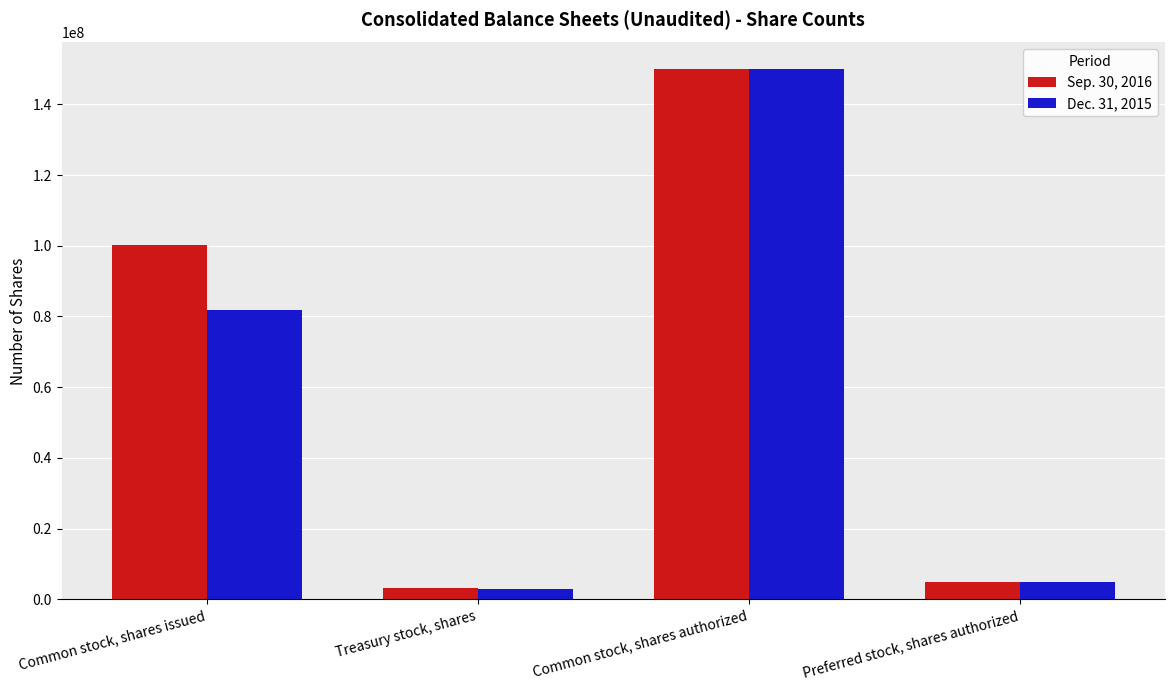

Rank the categories by Sep. 30, 2016 value from highest to lowest.

Common stock, shares authorized, Common stock, shares issued, Preferred stock, shares authorized, Treasury stock, shares